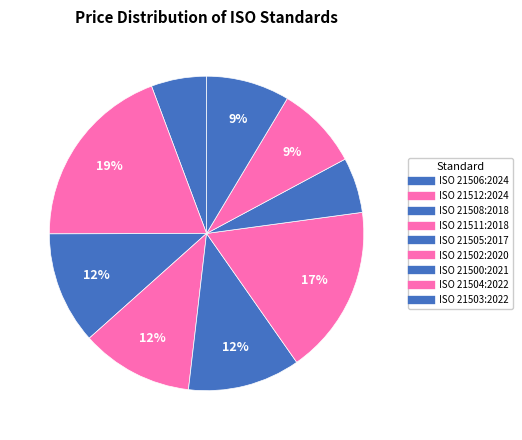

What percentage is NOT represented by ISO 21512:2024?

80.6%